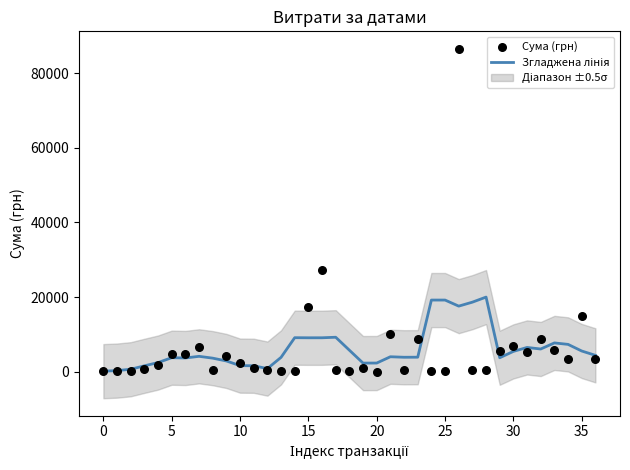

What is the total value across all series at 22?

4210.6